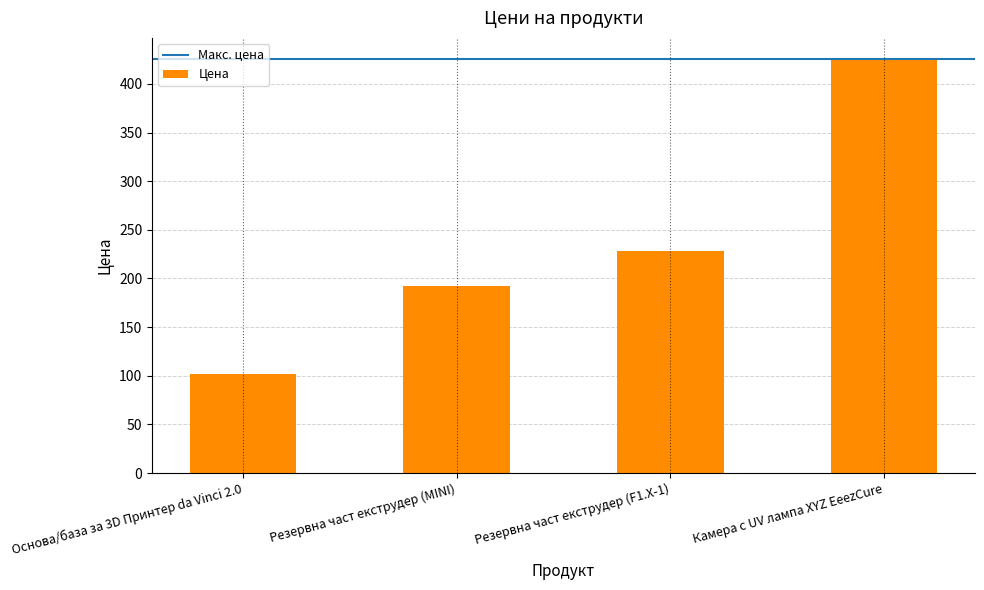

What is the difference between the values at Камера с UV лампа XYZ EeezCure and Основа/база за 3D Принтер da Vinci 2.0?

324